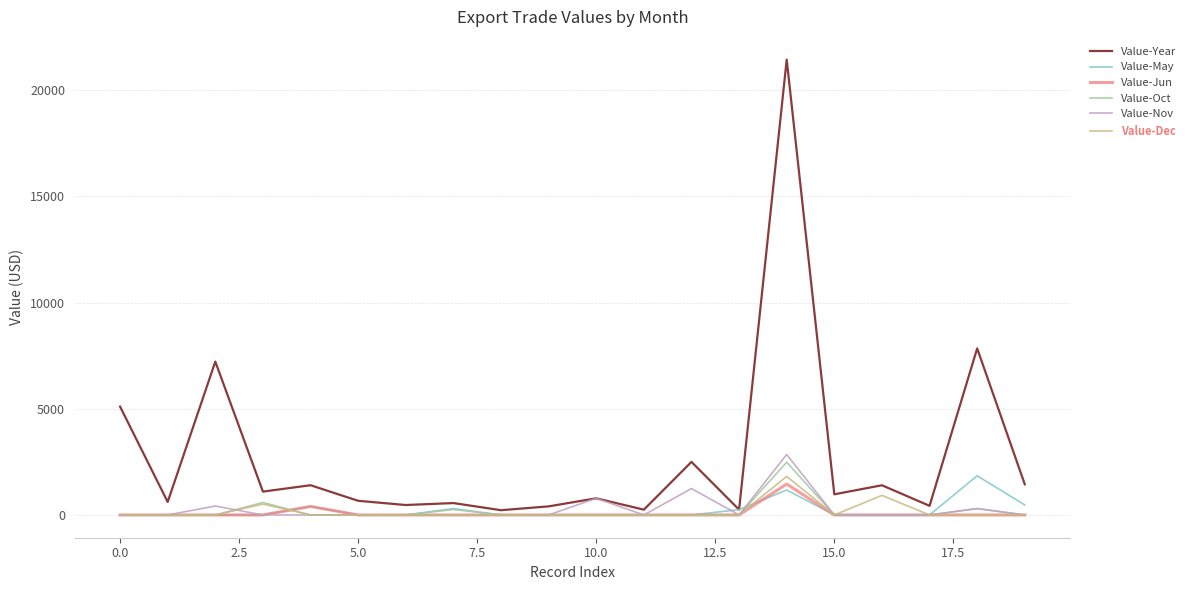

Which series has the largest range (max minus min)?

Value-Year